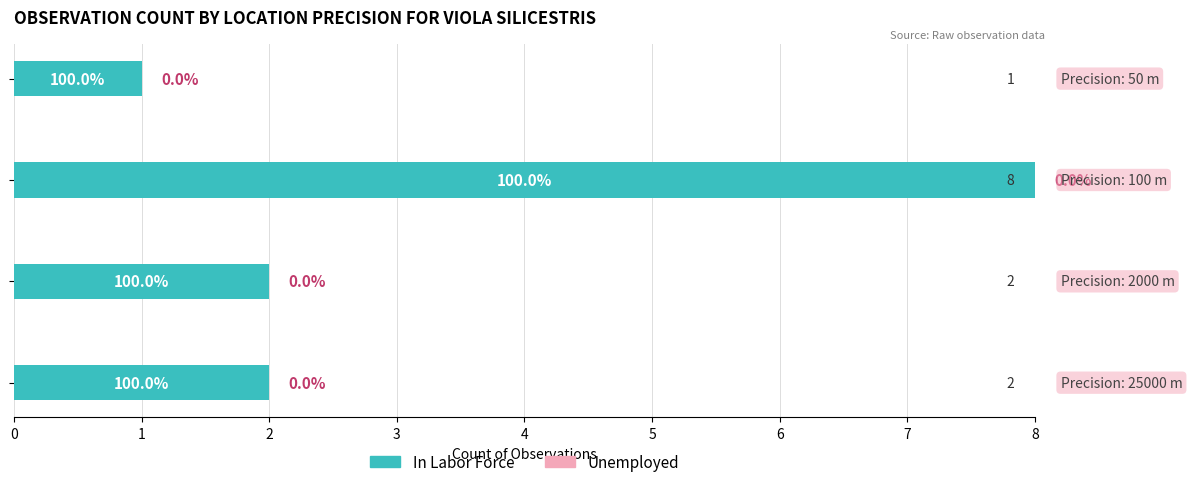

Are the bars horizontal?

Yes